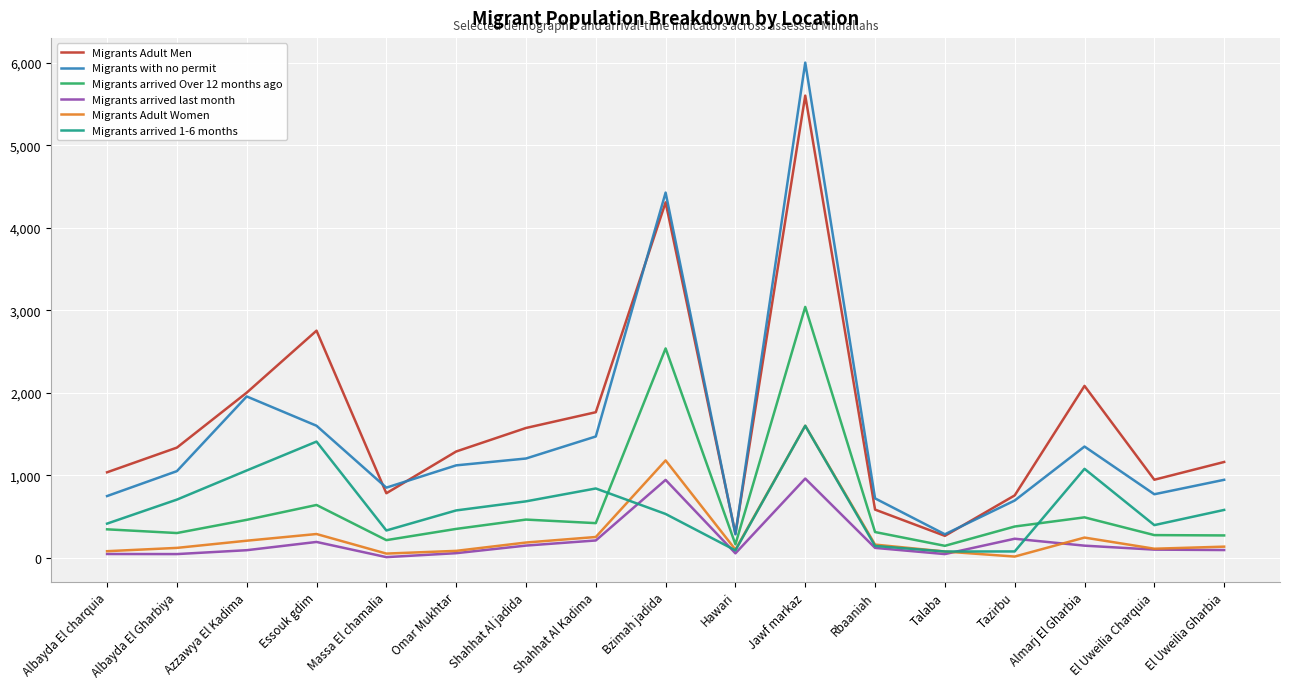

True or false: Migrants Adult Men and Migrants arrived 1-6 months intersect in this chart.

False